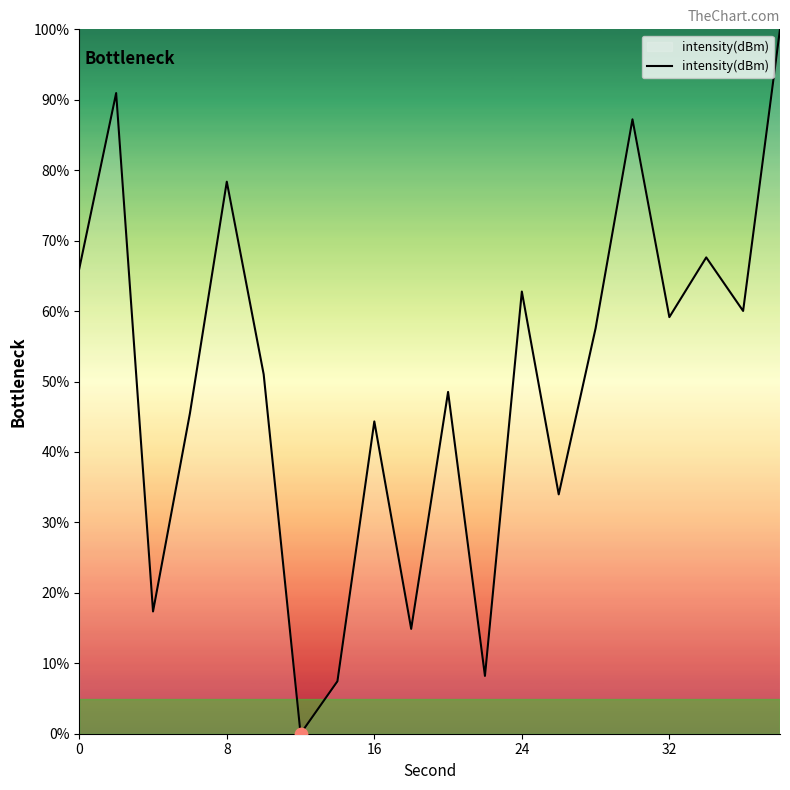

What is the difference between the maximum and minimum values?

100.0